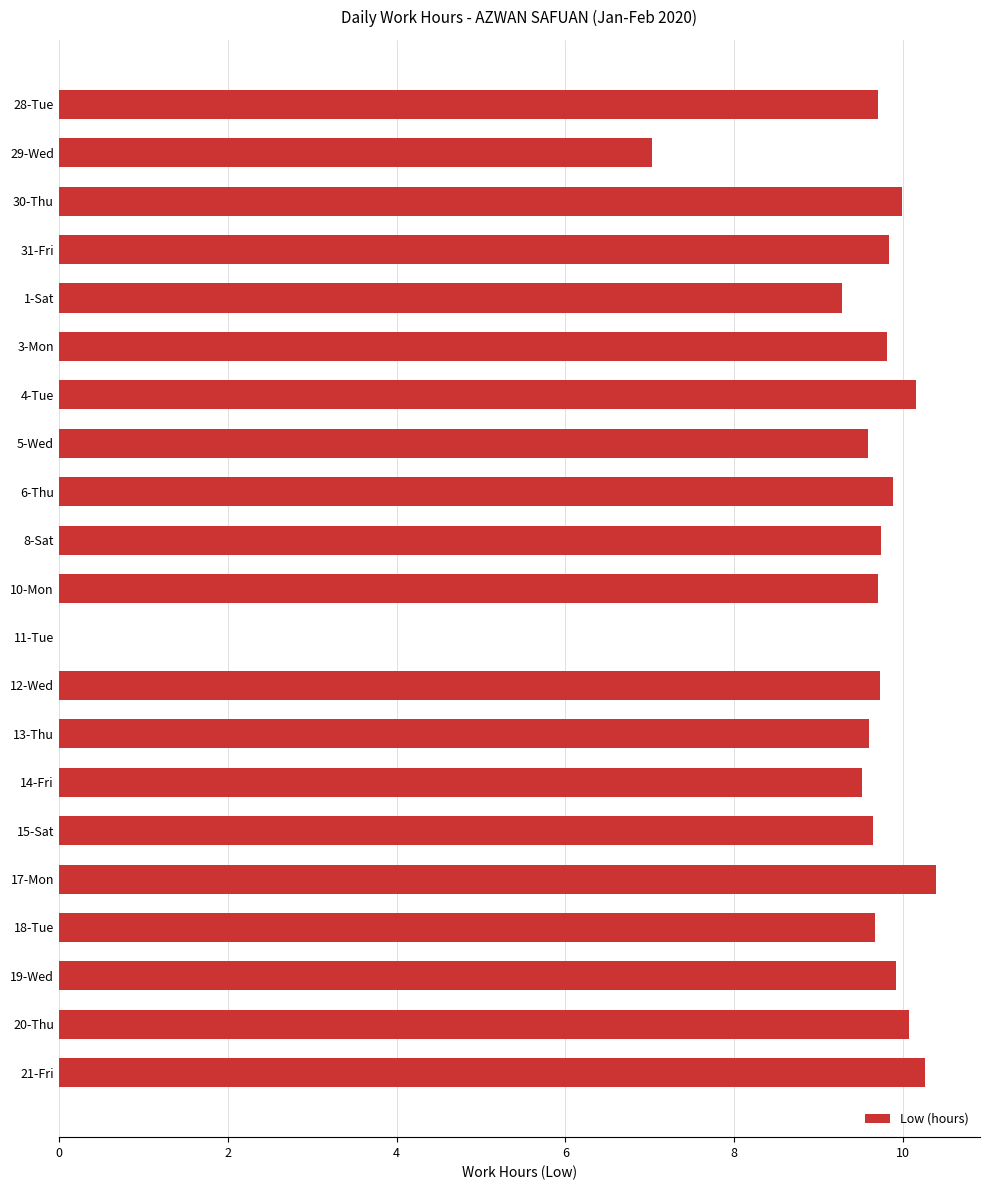

What is the sum of the values at 15-Sat and 18-Tue?

19.3